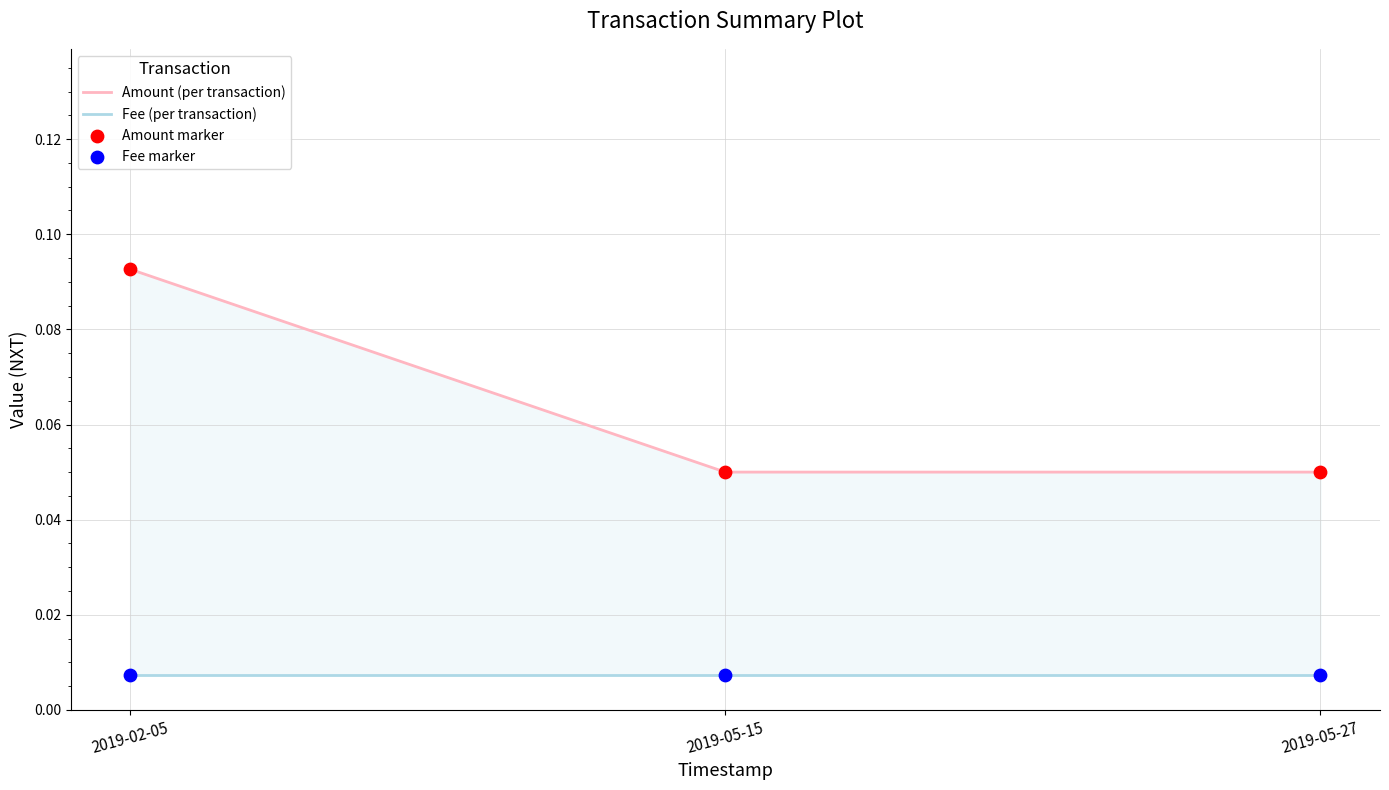

What is the total value across all series at 2019-05-27?

0.1